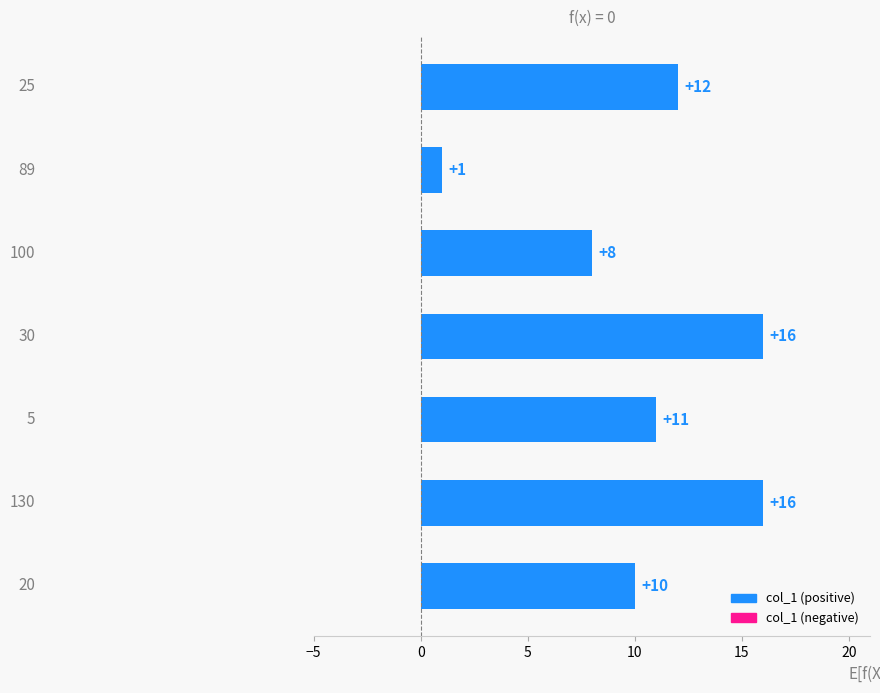

What is the difference between the maximum and second lowest values?

8